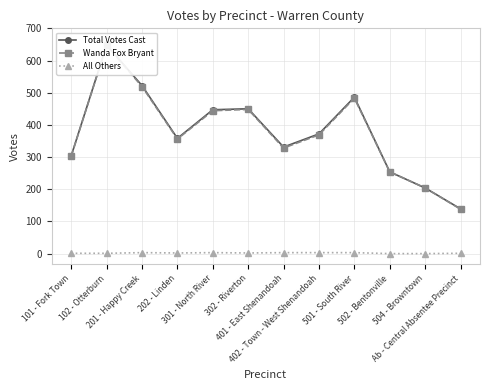

What is the highest value of the All Others series?

3